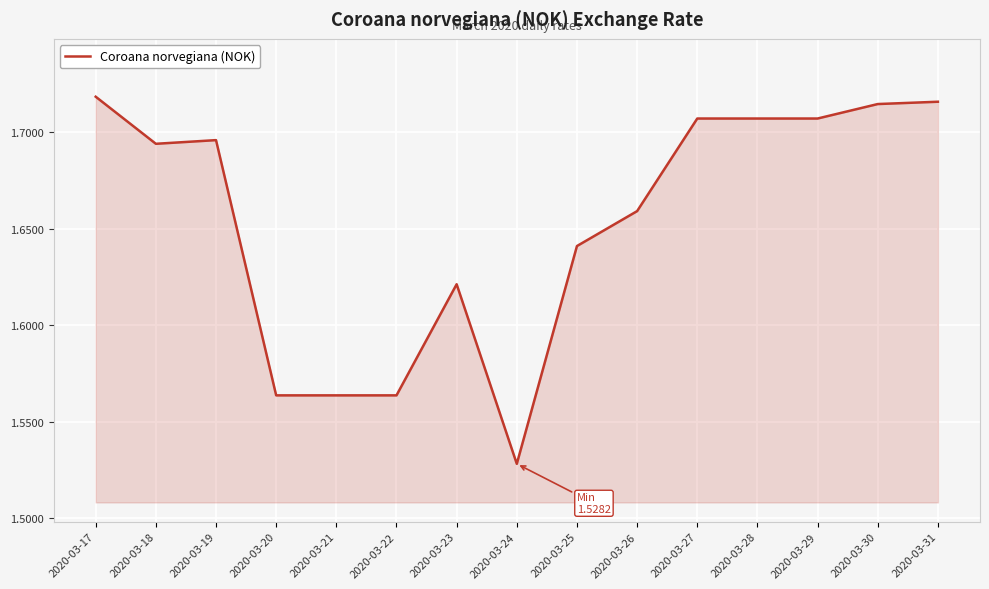

Does the chart display data point markers on the line(s)?

No